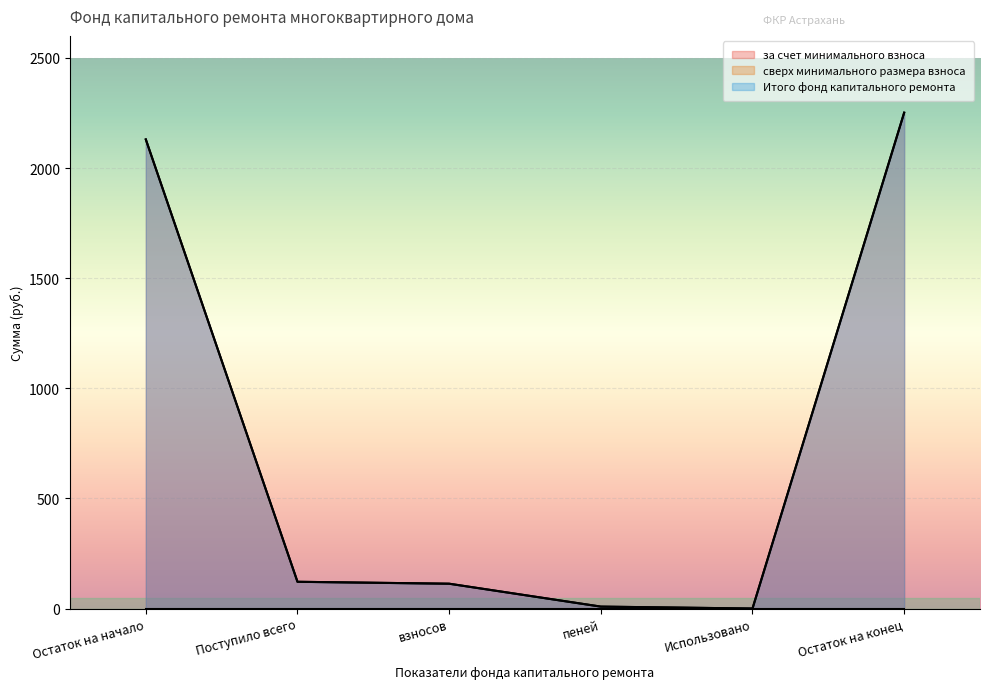

At which label does Итого фонд капитального ремонта first exceed 121?

Остаток на начало